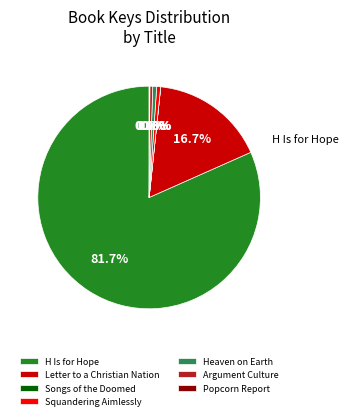

To the nearest percent, what is the difference between the largest and smallest slice percentages?

82%